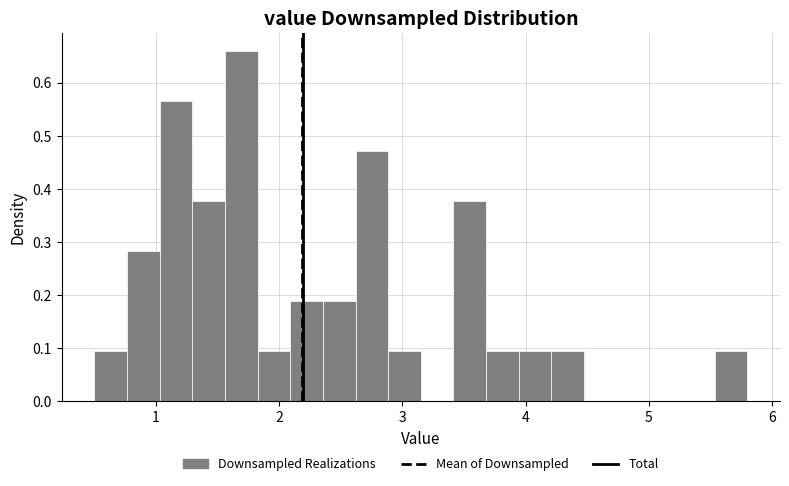

Read against the x-axis, roughly where is the centre of the tallest bar?

1.7